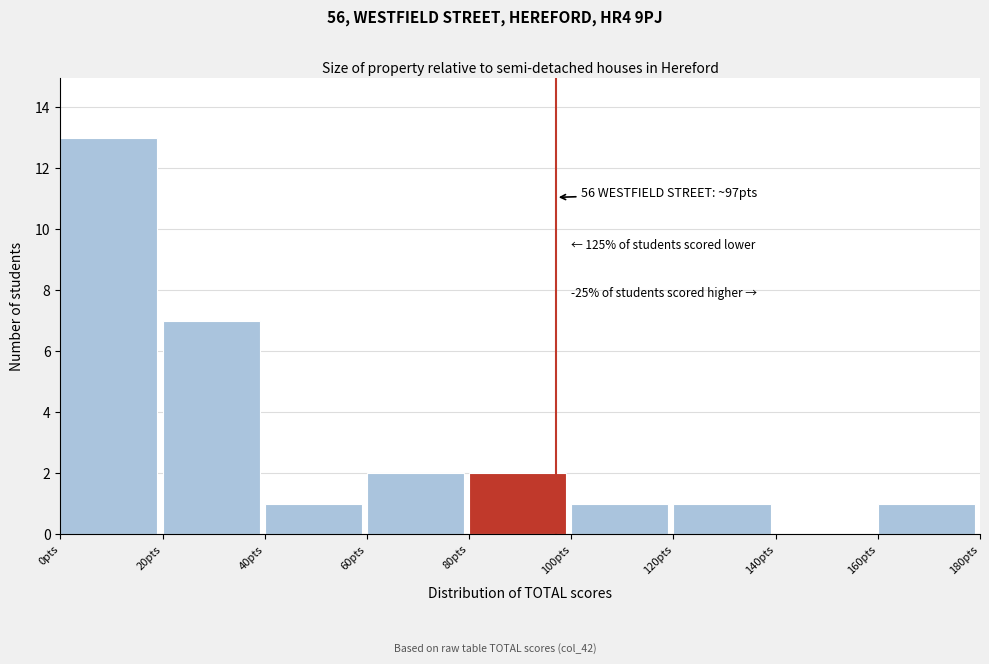

Over which range of the x-axis is the bar tallest?

0 to 20